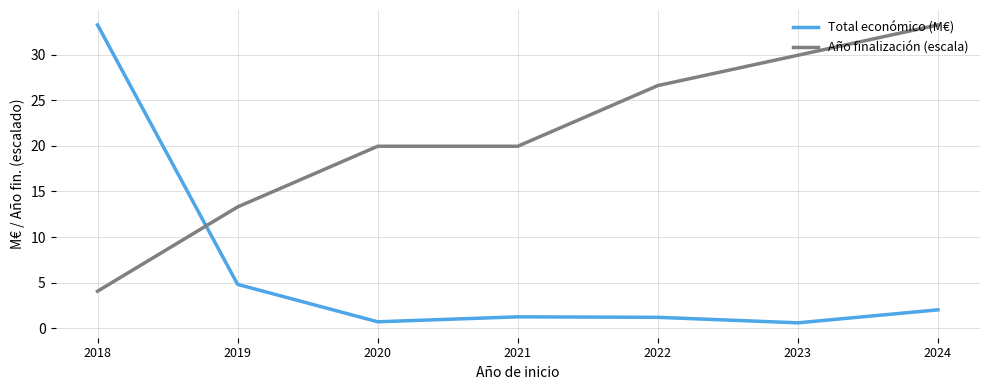

At which category does Total económico (M€) reach its first local valley?

2020